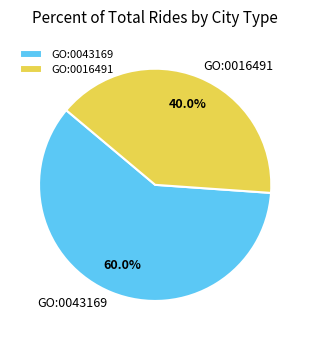

How many slices are in this pie chart?

2